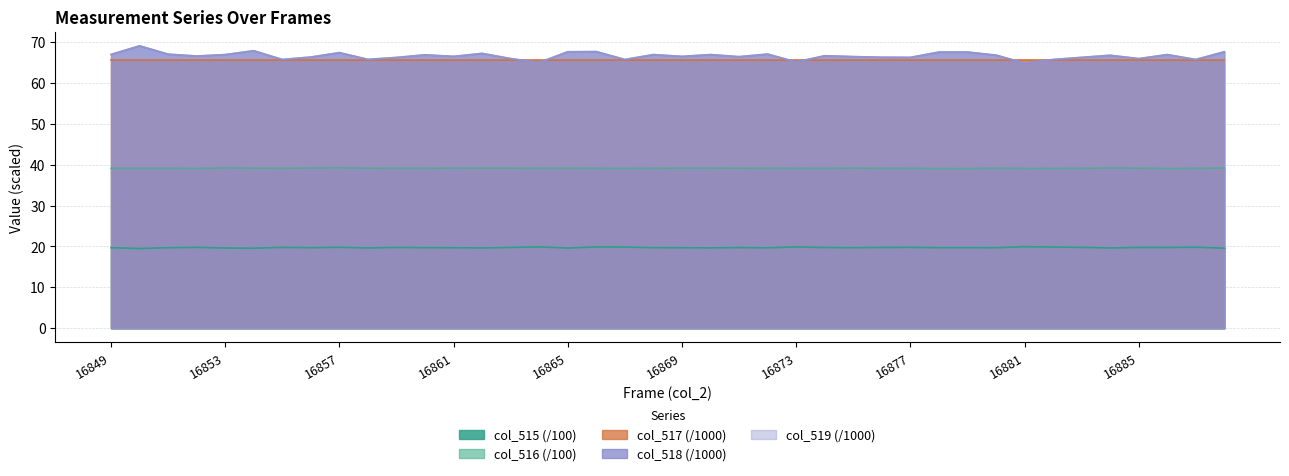

How many interior local valleys does the col_517 series have?

12